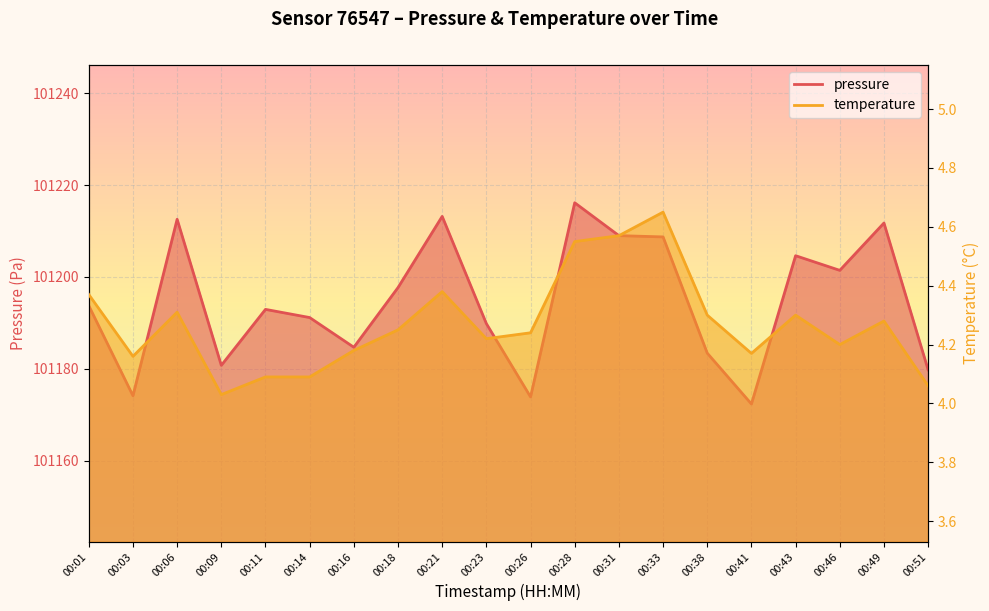

Reading left to right, list all the values displayed in this chart.

pressure: 101193.8	101174.1	101212.6	101180.8	101192.9	101191.2	101184.7	101197.7	101213.2	101189.8	101173.9	101216.2	101209.0	101208.7	101183.4	101172.3	101204.6	101201.4	101211.8	101179.8
temperature: 4.4	4.2	4.3	4.0	4.1	4.1	4.2	4.2	4.4	4.2	4.2	4.5	4.6	4.7	4.3	4.2	4.3	4.2	4.3	4.1